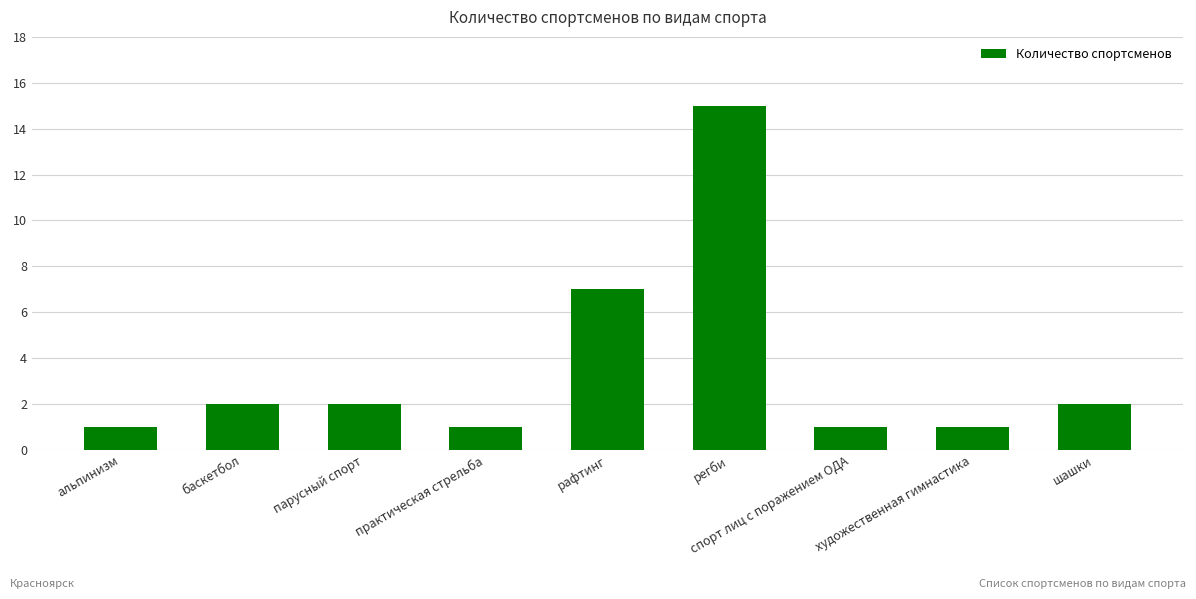

The chart shows a value of 1 at спорт лиц с поражением ОДА. True or false?

True